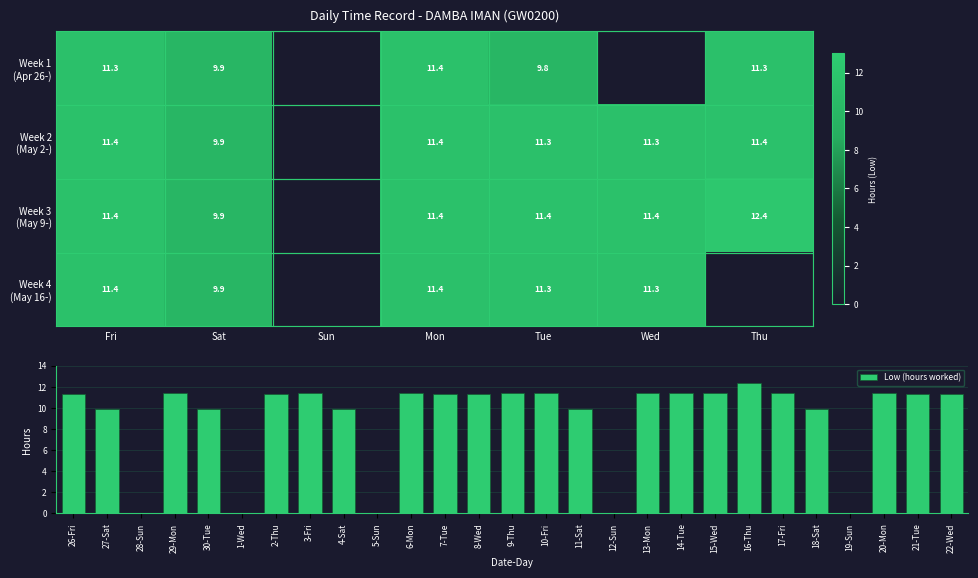

What is the difference between the 9-Thu values at 0 and 6?

11.4